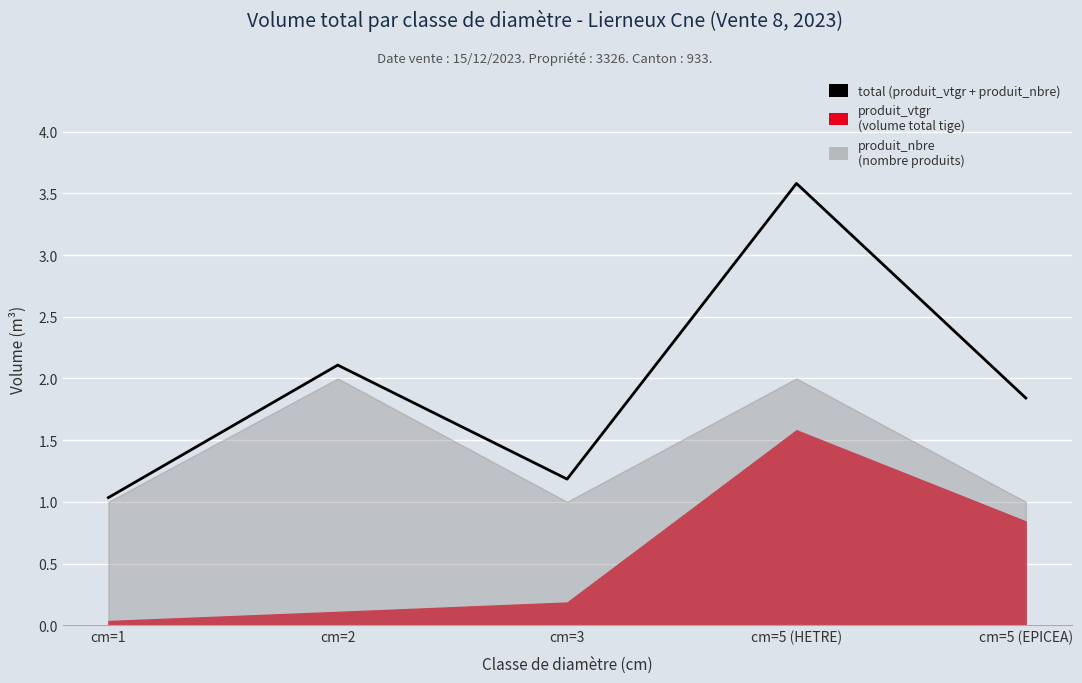

Reading left to right, what are all the values shown in this chart?

1.0	2.1	1.2	3.6	1.8